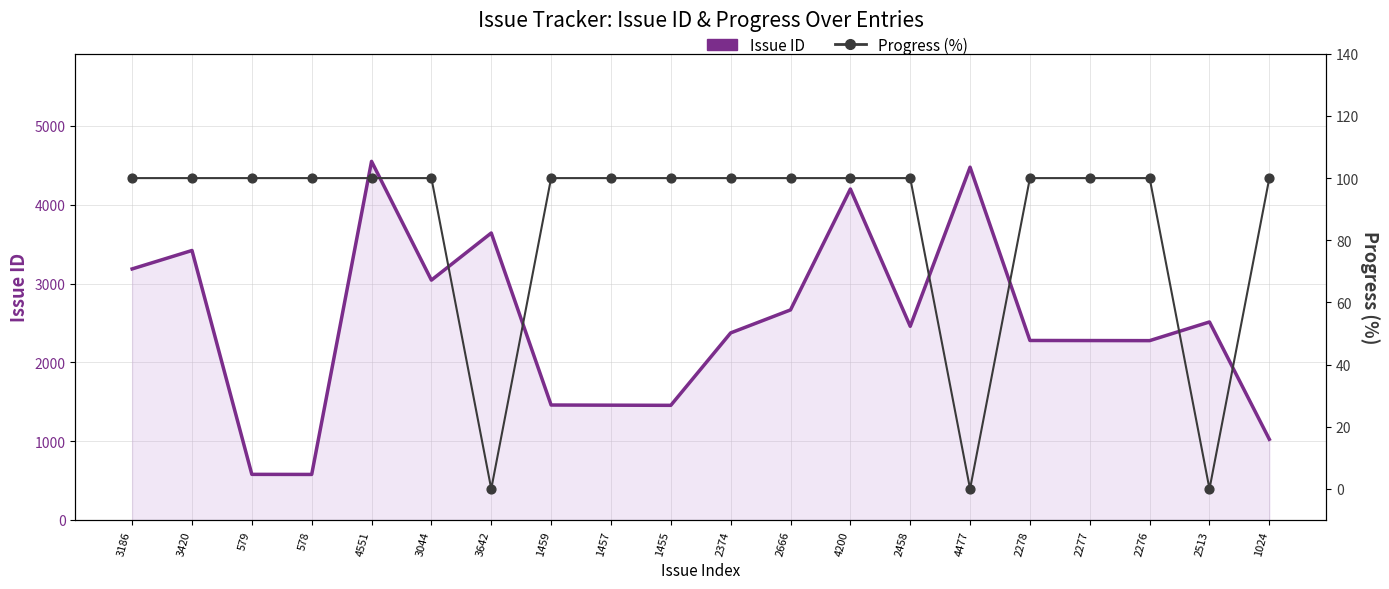

Which series reaches the maximum Y coordinate?

Issue ID